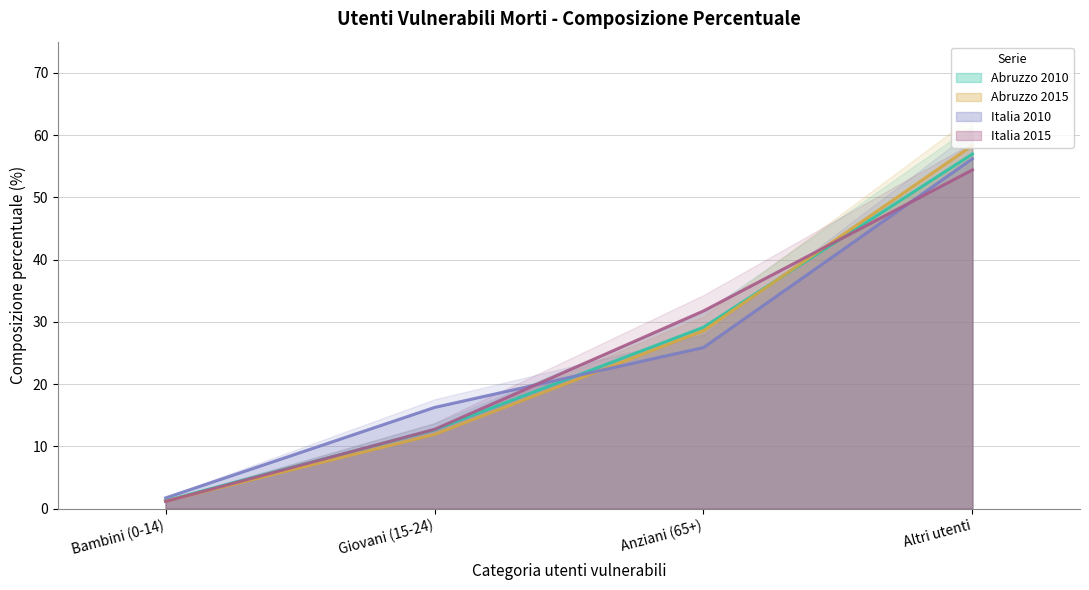

How many intersections are there between Italia 2010 and Abruzzo 2010?

1